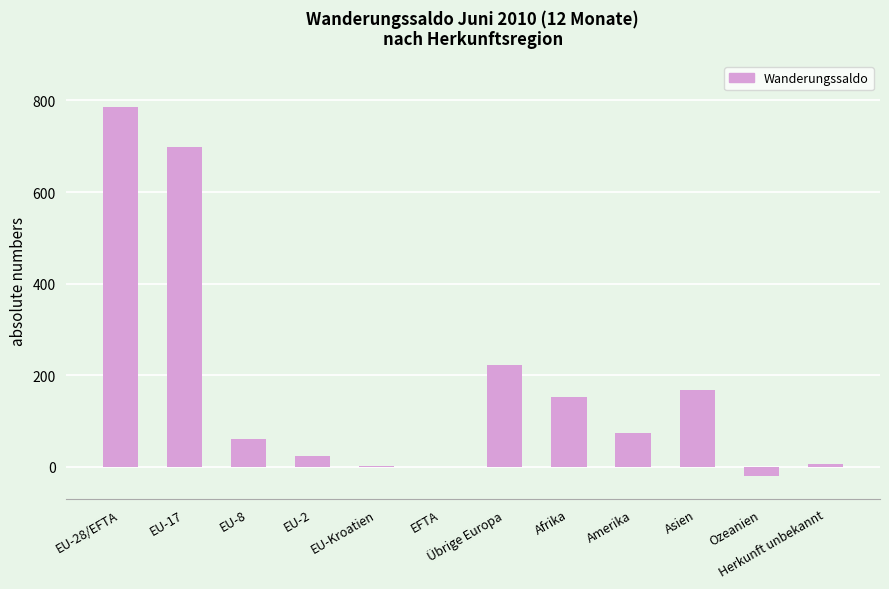

The value at EU-2 is 24. True or false?

True